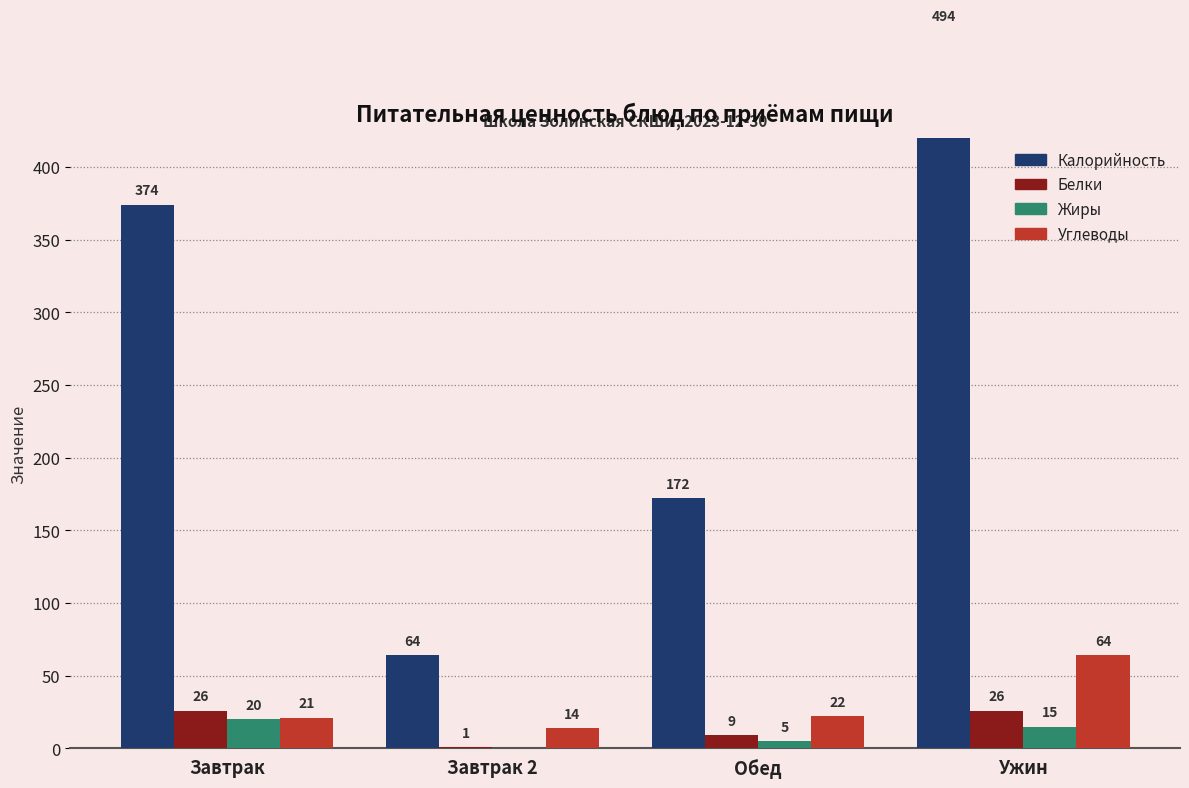

How many Калорийность values are between 172 and 494?

3